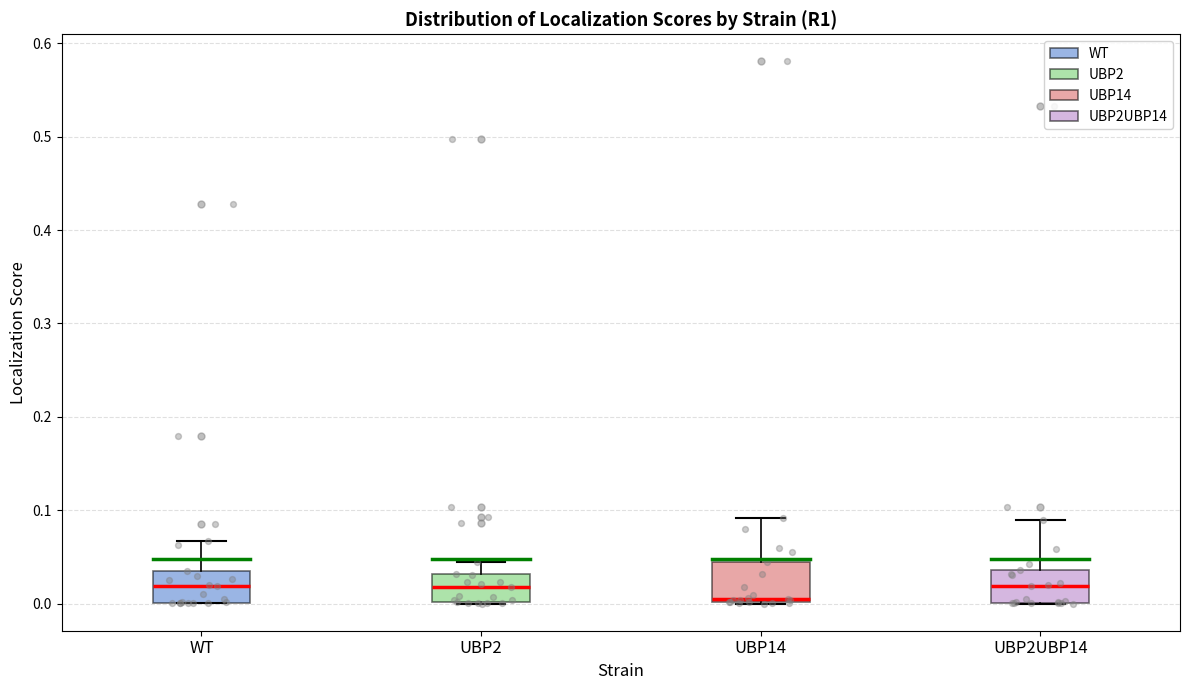

Reading left to right, transcribe this box plot: for each box, give where its median line is, the range the box spans, and where its two whiskers end, as read against the y-axis. The values are not printed on the chart, so give them approximately, as read against the axis.

WT: median 0.02, box 0.00 to 0.03, whiskers 0.00 to 0.07
UBP2: median 0.02, box 0.00 to 0.03, whiskers 0.00 to 0.04
UBP14: median 0.00 (just above the box's lower edge), box 0.00 to 0.04, whiskers 0.00 to 0.09
UBP2UBP14: median 0.02, box 0.00 to 0.04, whiskers 0.00 to 0.09